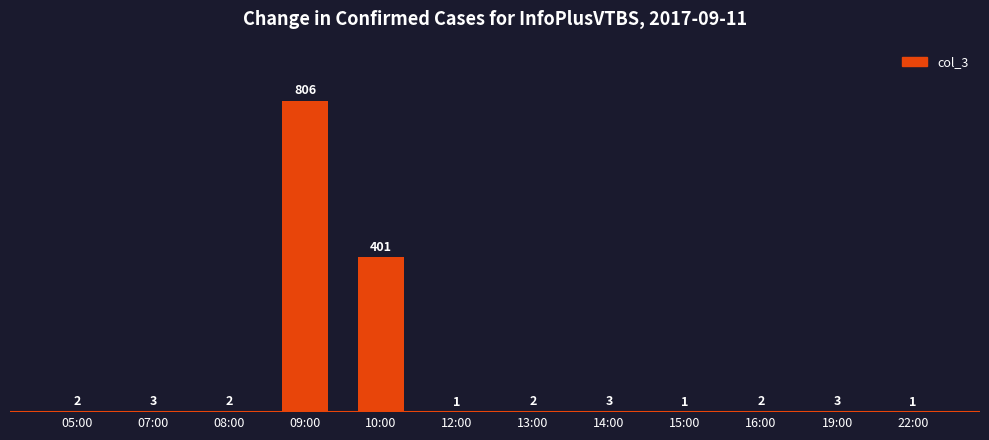

Reading left to right, transcribe all the data shown in this chart.

05:00=2	07:00=3	08:00=2	09:00=806	10:00=401	12:00=1	13:00=2	14:00=3	15:00=1	16:00=2	19:00=3	22:00=1